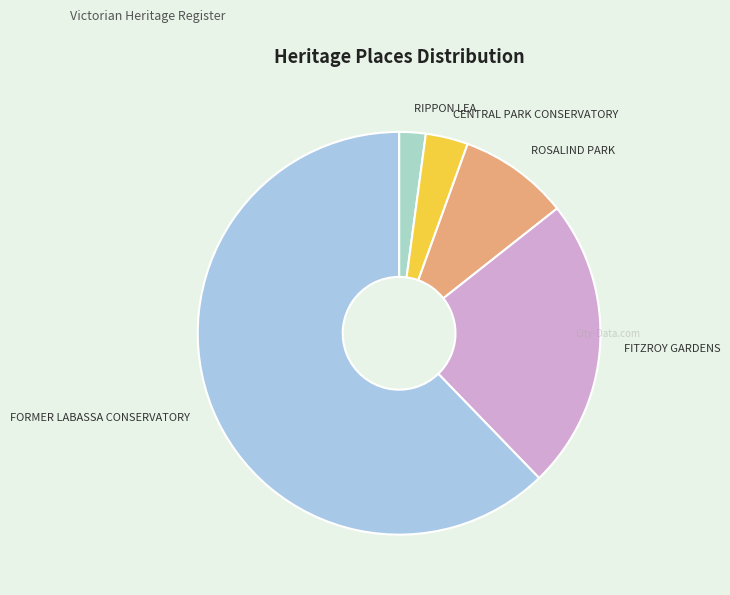

What is the largest slice in the pie chart?

FORMER LABASSA CONSERVATORY